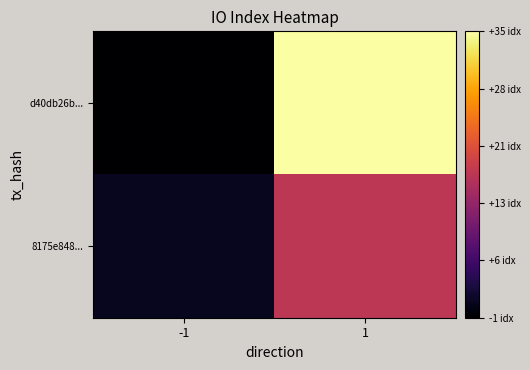

How many data points does each series have?

2